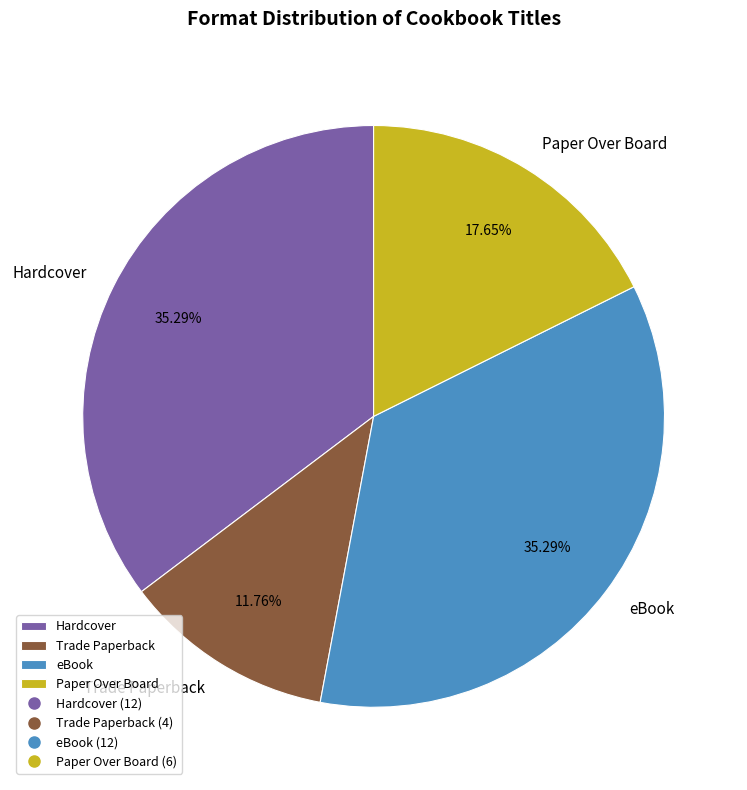

Which category has the smallest portion of the pie?

Trade Paperback